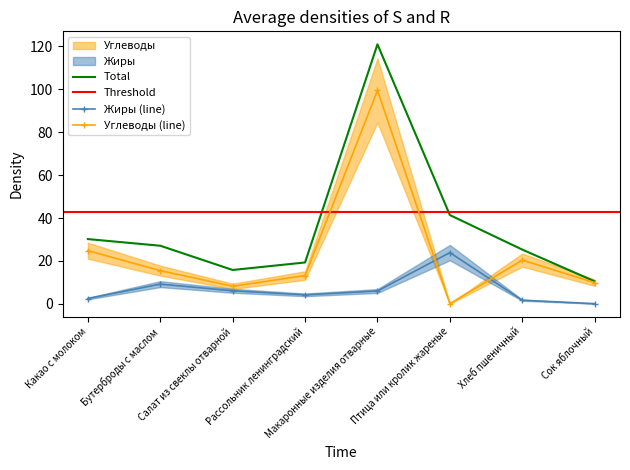

What is the label of the 1st point from the right?

Сок яблочный